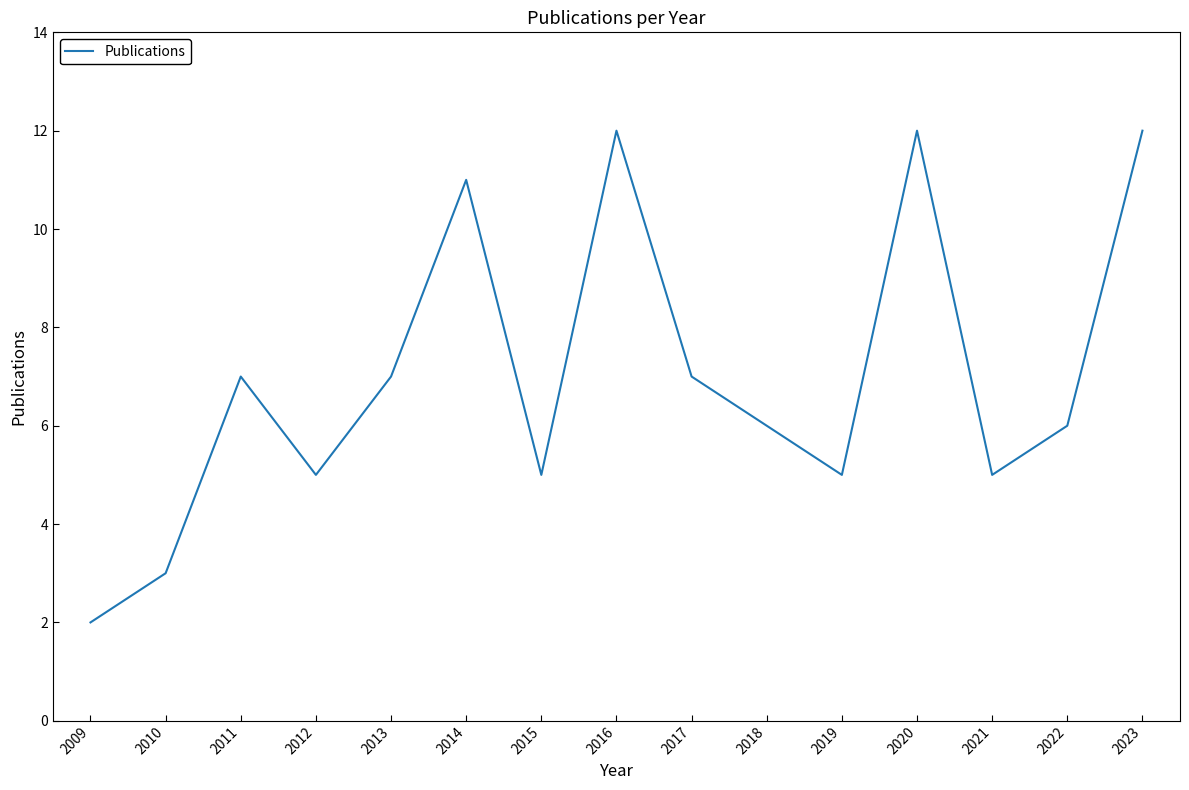

Which has a higher value, 2012 or 2010?

2012